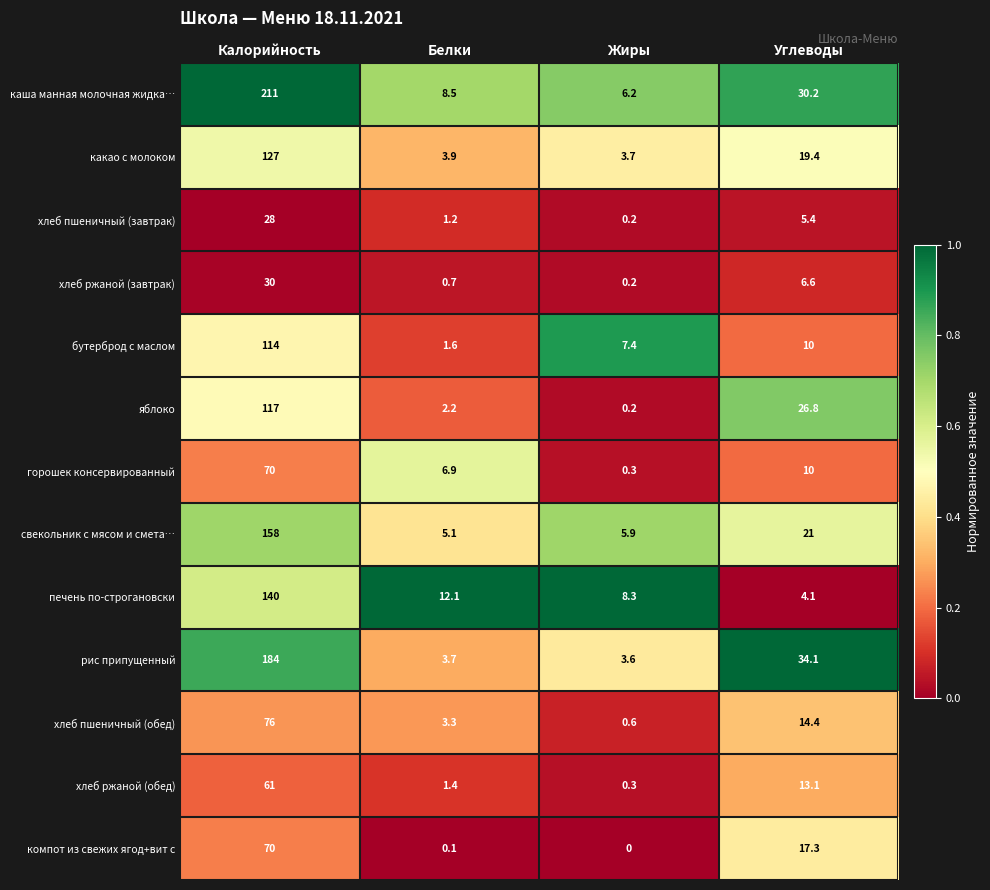

What is the sum of the печень по-строгановски values at Жиры and Калорийность?

148.3